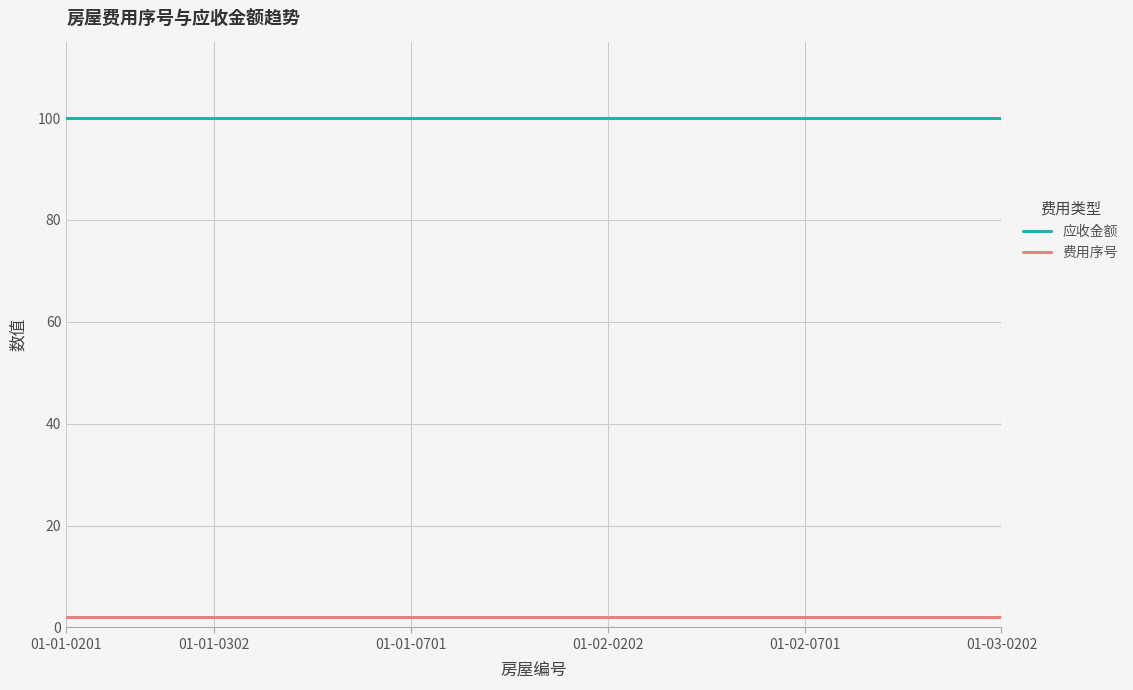

Which series has the largest total across all categories?

应收金额